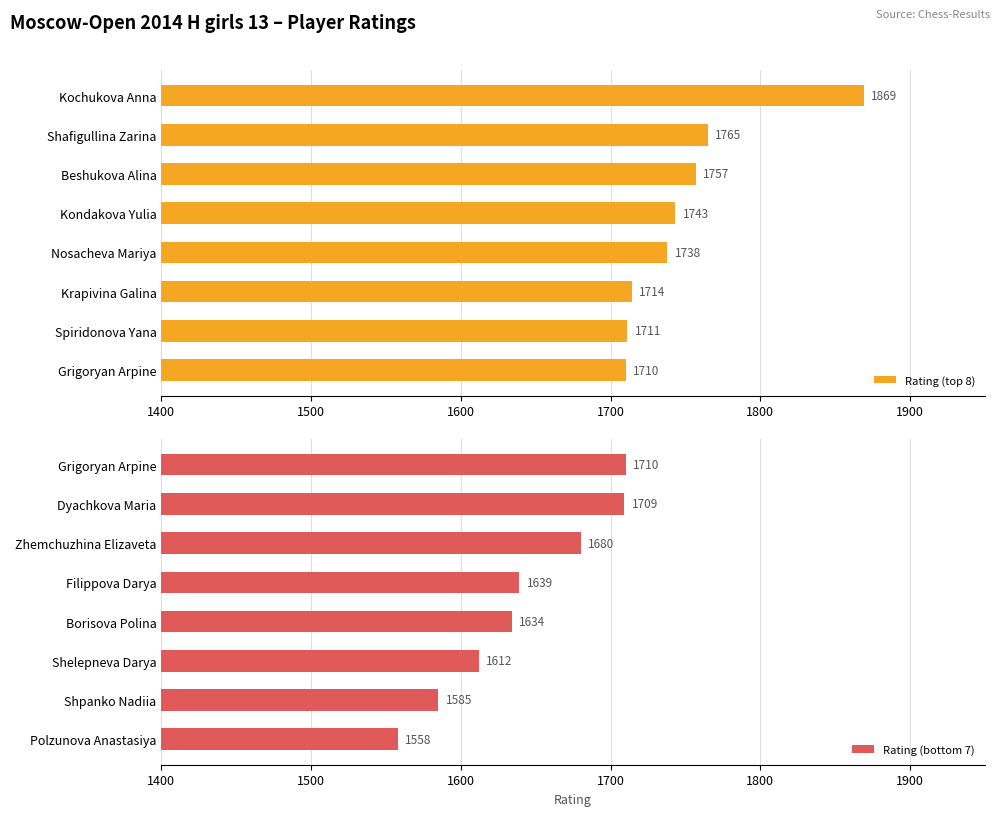

The Rating (top 8) series shows 1714 at Krapivina Galina. True or false?

True